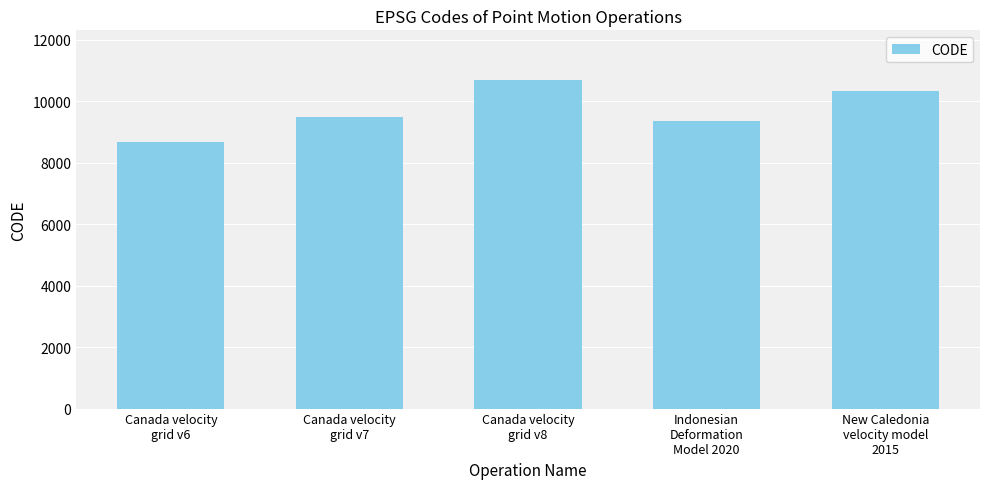

How many bars are there in total?

5